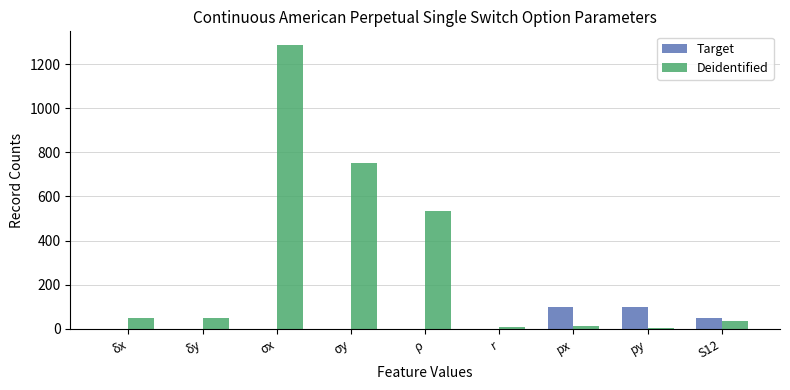

Which series has the largest total across all categories?

Deidentified